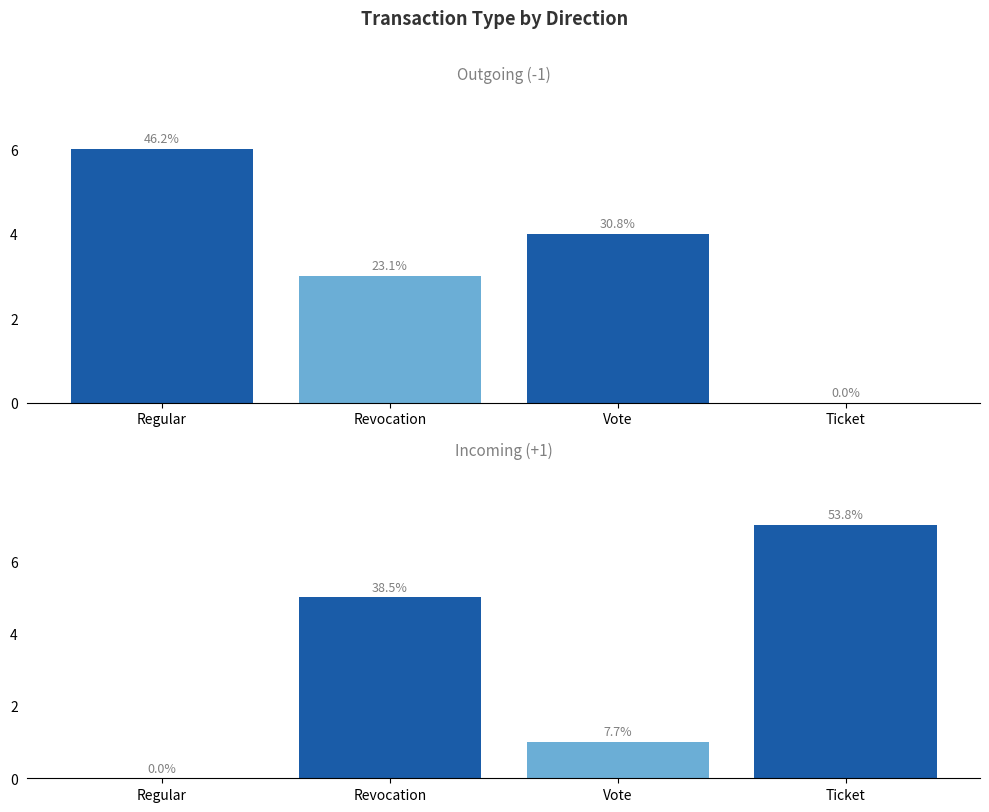

At which label does Incoming (+1) reach its minimum?

Regular